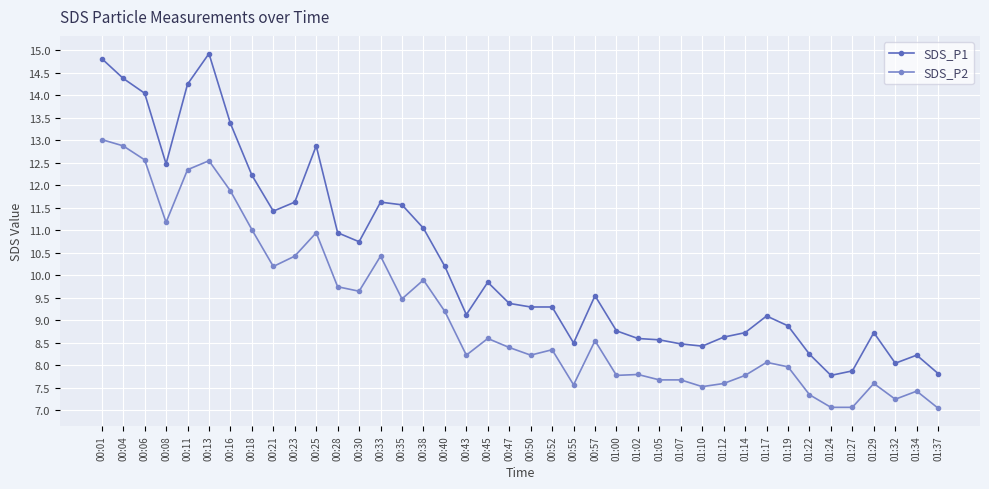

Rank the series by their average value, from lowest to highest.

SDS_P2, SDS_P1